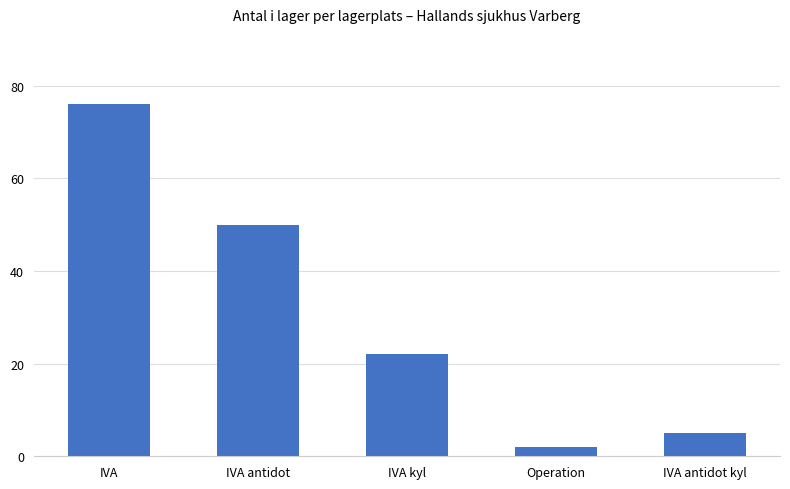

What is the value of the 5th bar from the left?

5